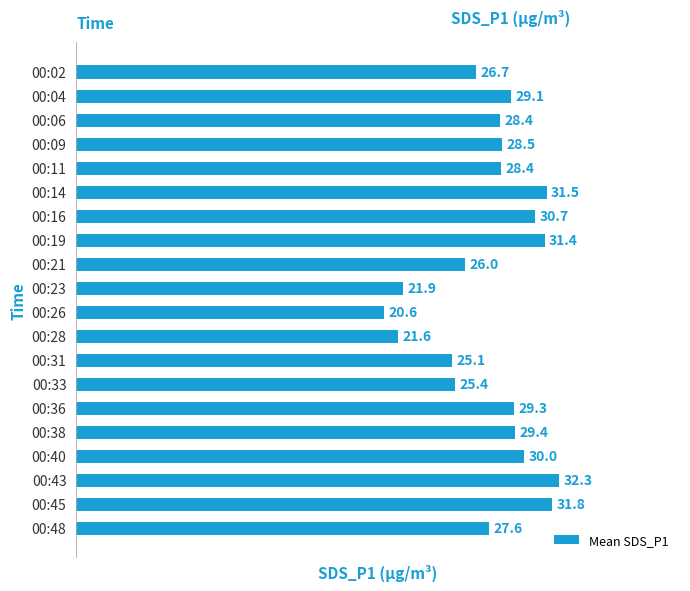

At which label is the value closest to 26?

00:21